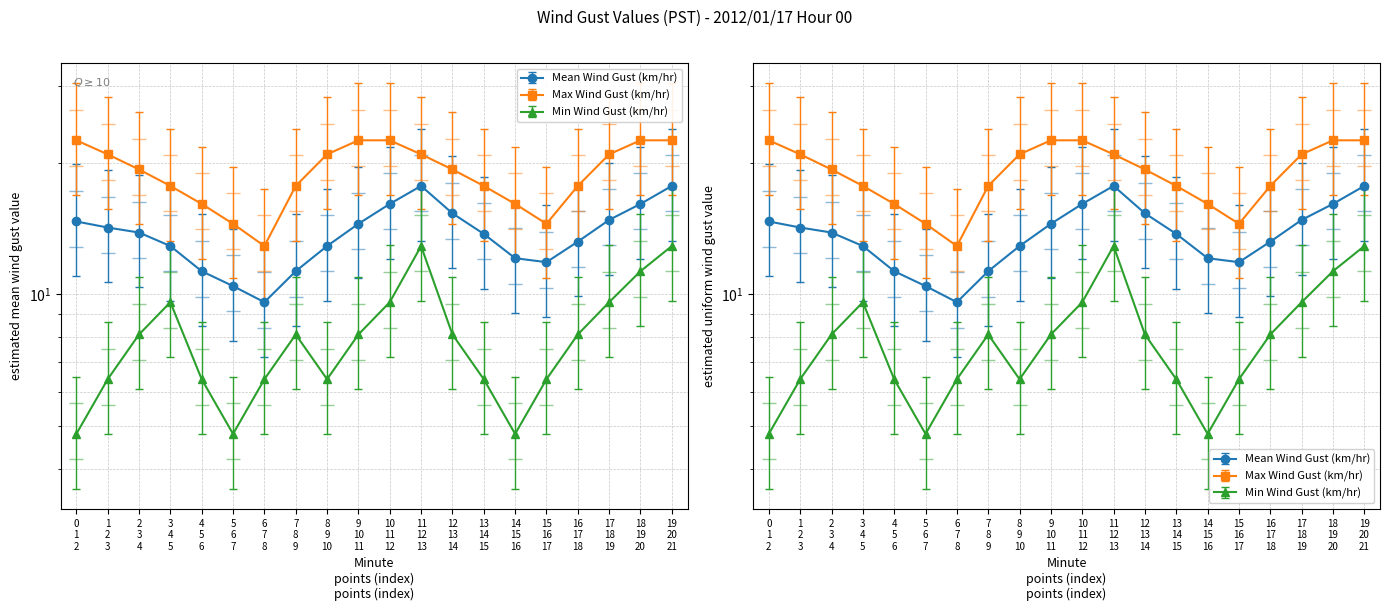

List the labels in order of Max Wind Gust (km/hr) value, largest first.

0 1 2, 9 10 11, 10 11 12, 18 19 20, 19 20 21, 1 2 3, 8 9 10, 11 12 13, 17 18 19, 2 3 4, 12 13 14, 3 4 5, 7 8 9, 13 14 15, 16 17 18, 4 5 6, 14 15 16, 5 6 7, 15 16 17, 6 7 8